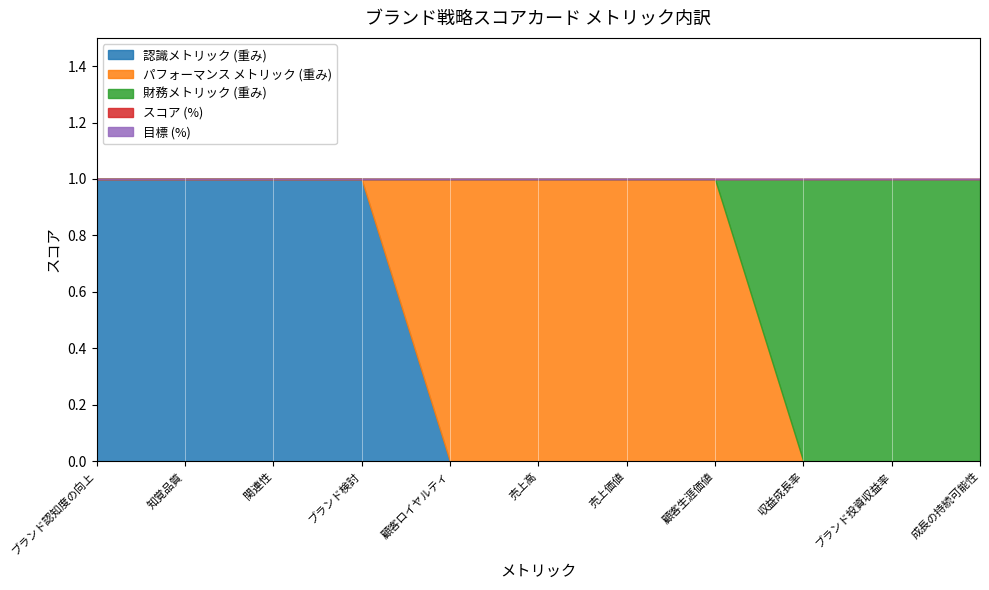

At which label does パフォーマンス メトリック (スコア) reach its minimum?

ブランド認知度の向上